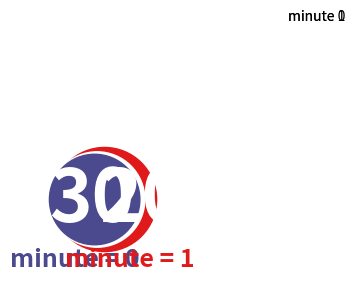

Which slice is the largest?

minute 0